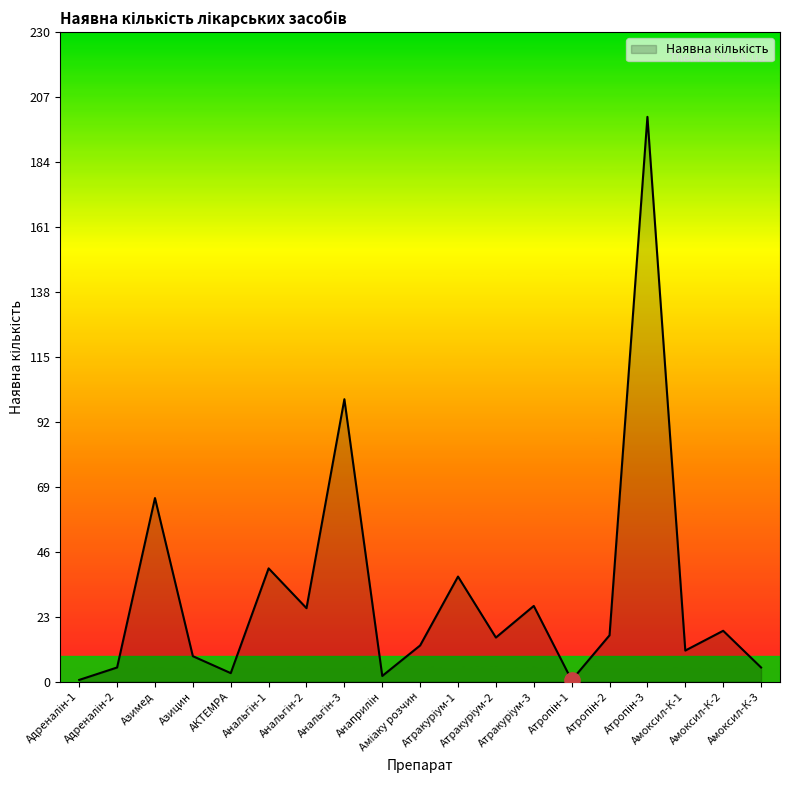

How many categories are shown in the chart?

19